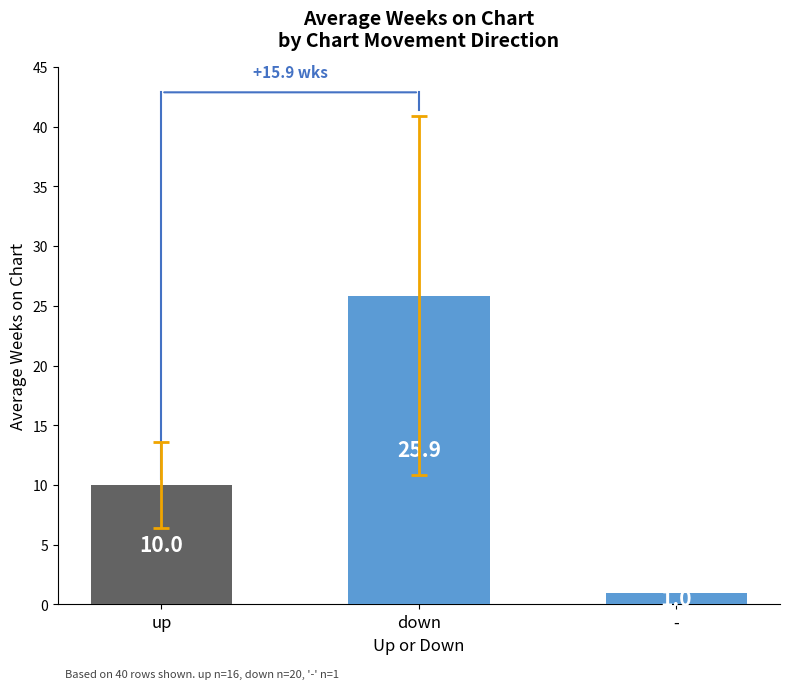

List the labels in order of value, smallest first.

-, up, down